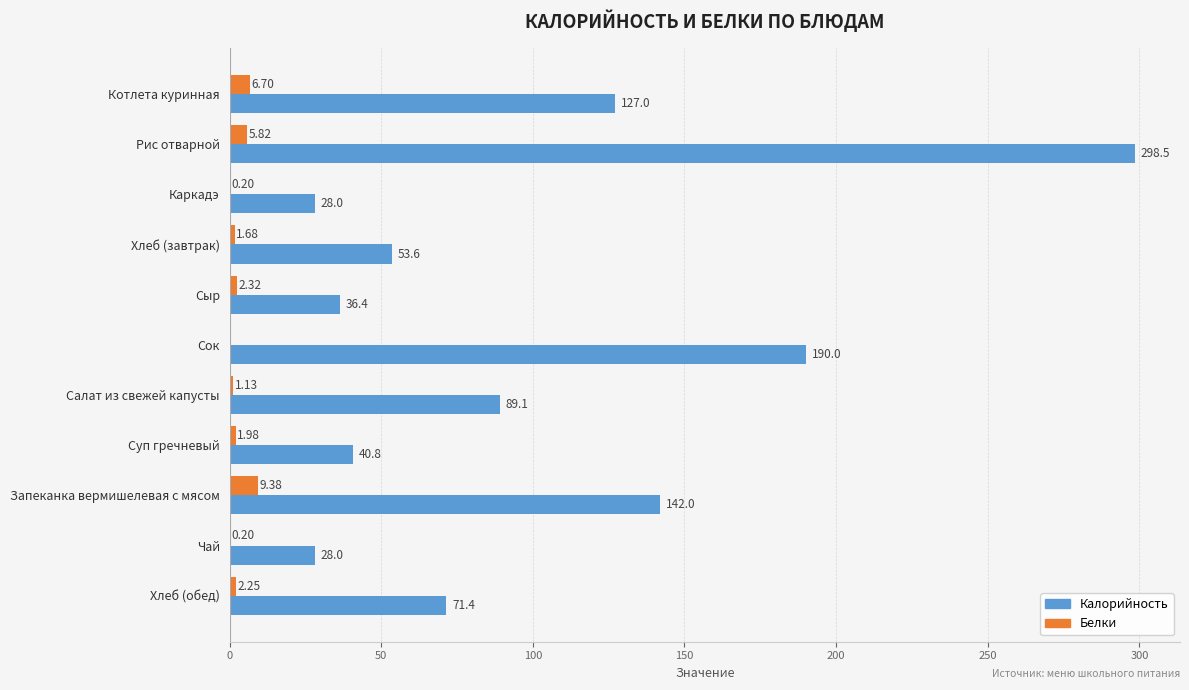

At which category is the sum across all series the highest?

Рис отварной